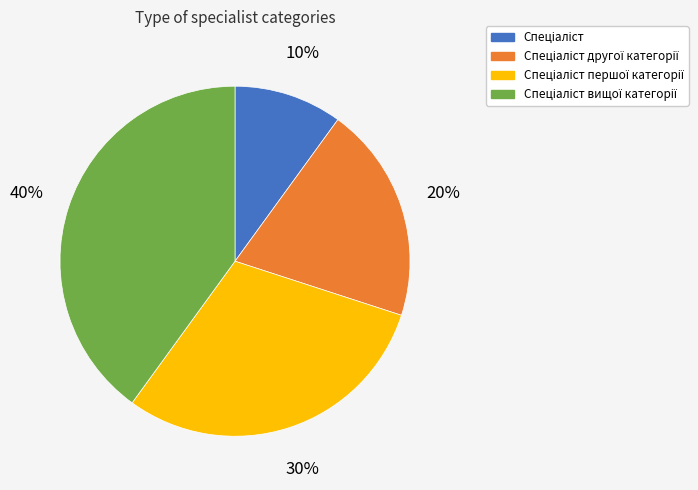

To the nearest percent, what is the difference between the largest and smallest slice percentages?

30%